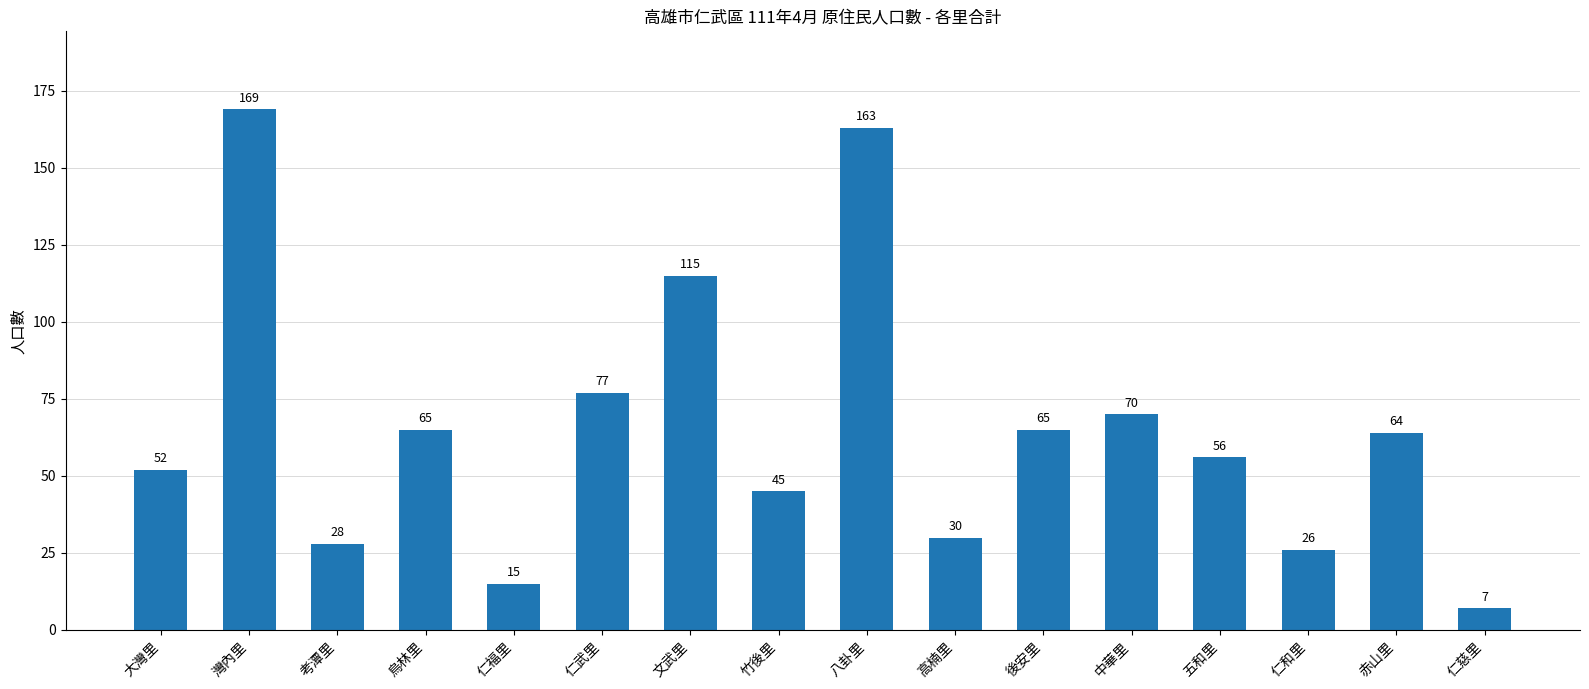

What is the approximate value at 中華里?

70